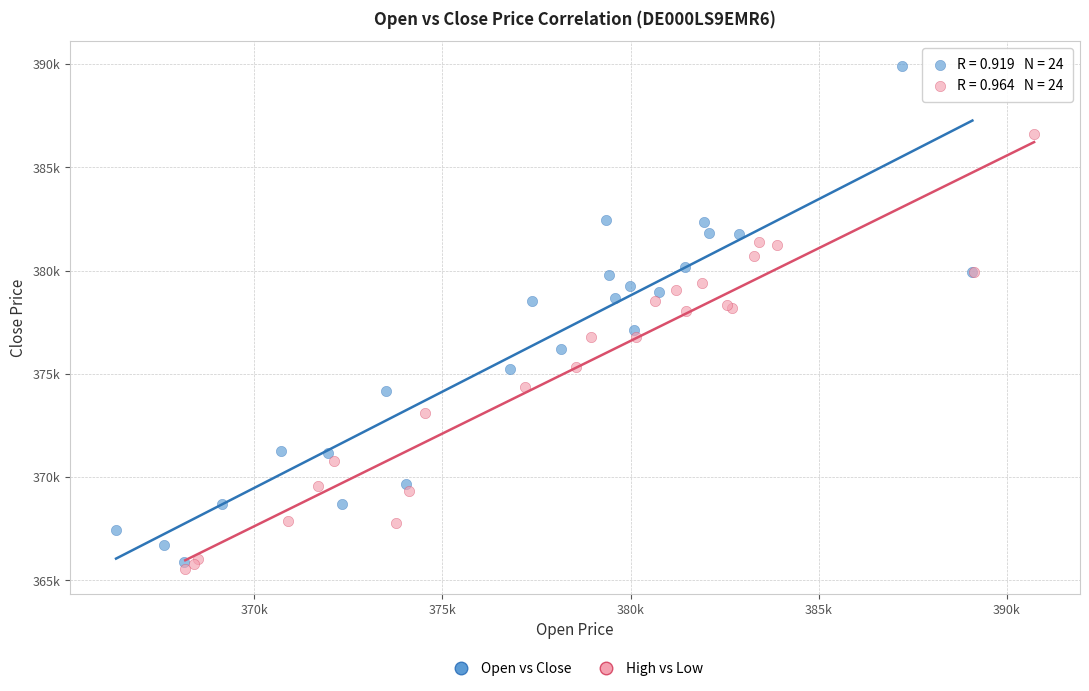

Which series contains the highest Y value?

Open vs Close